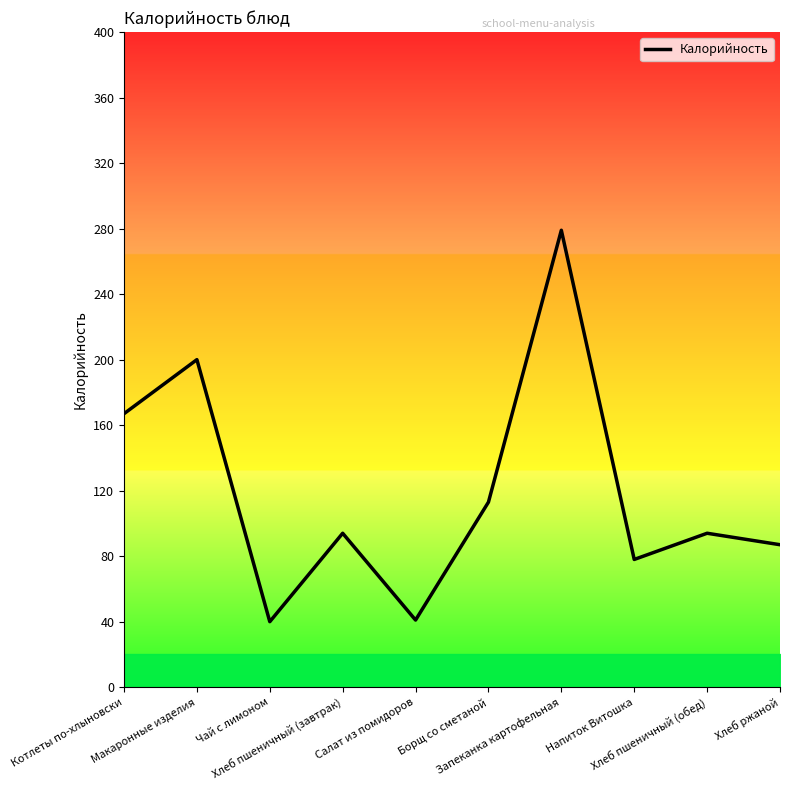

How many values are below 94?

4